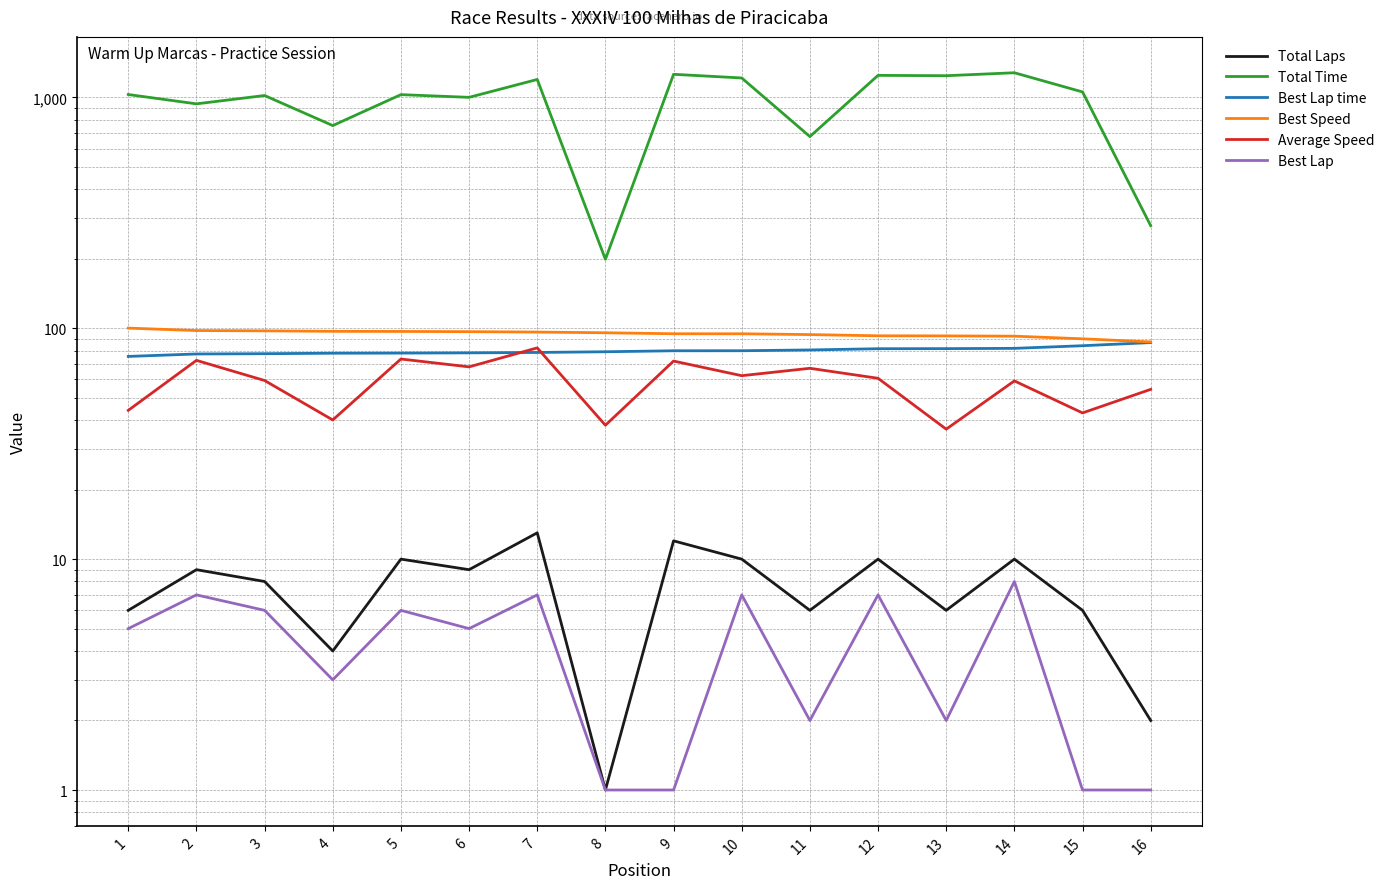

Rank the series at 12 from highest to lowest value.

Total Time, Best Speed, Best Lap time, Average Speed, Total Laps, Best Lap